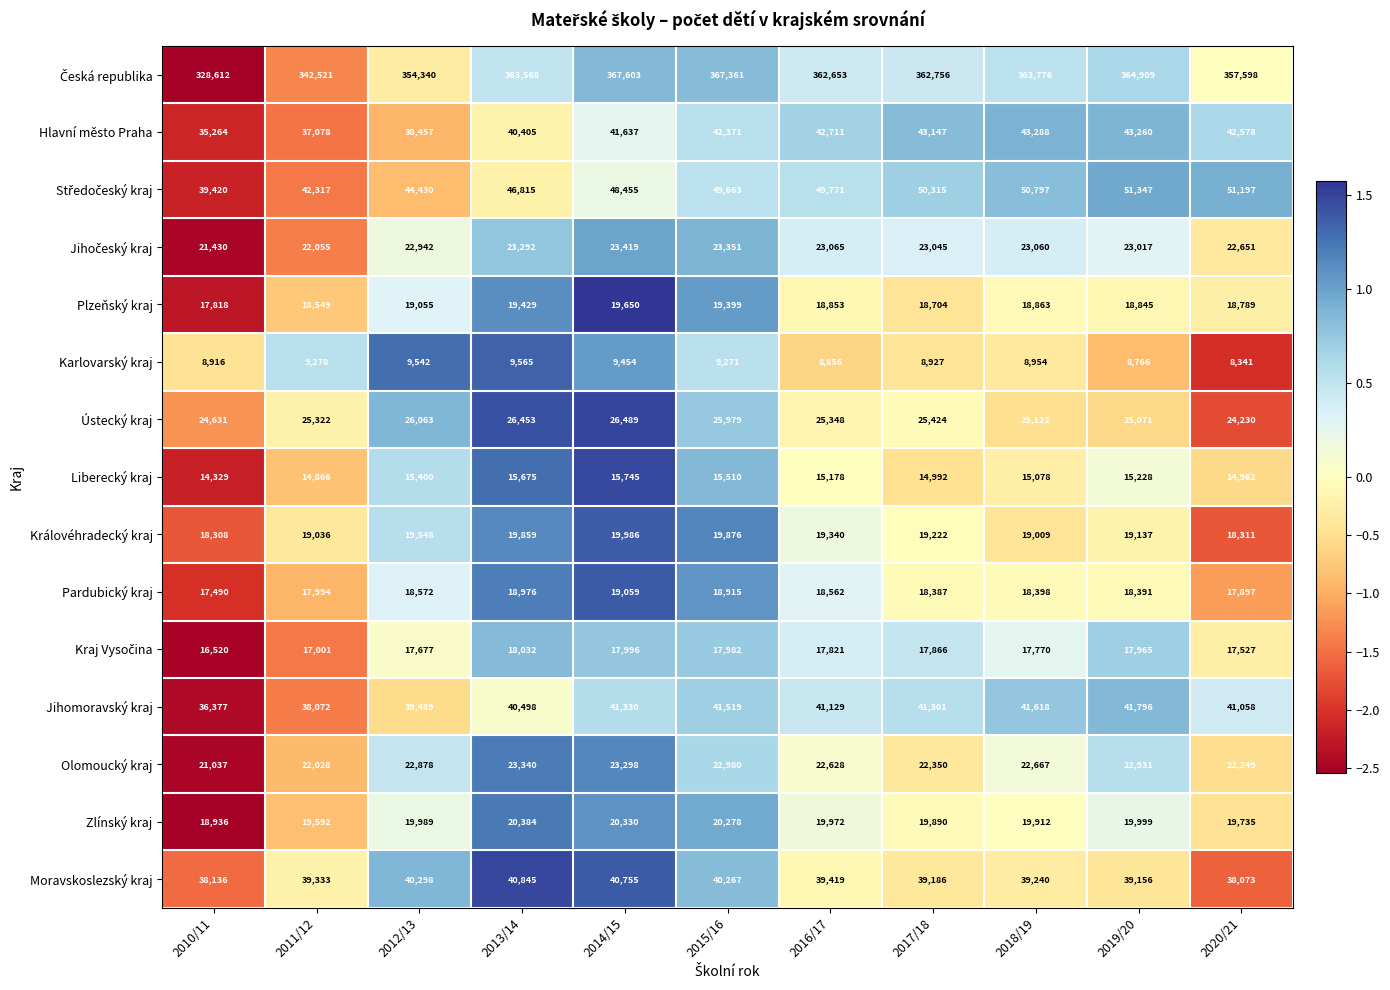

Where is Pardubický kraj nearest to the value 18274?

2017/18